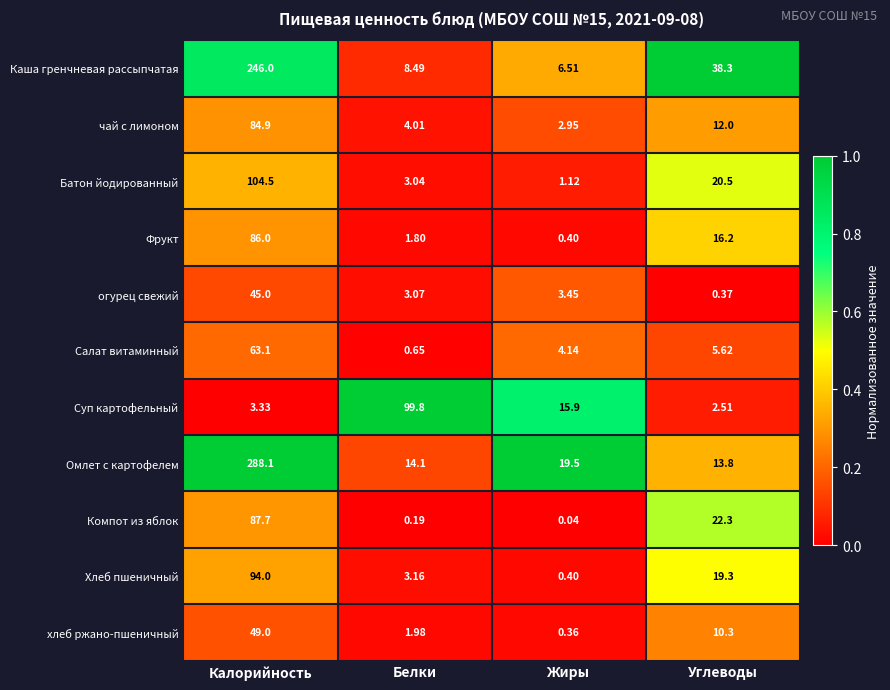

Which label corresponds to the largest value in the chart?

Калорийность